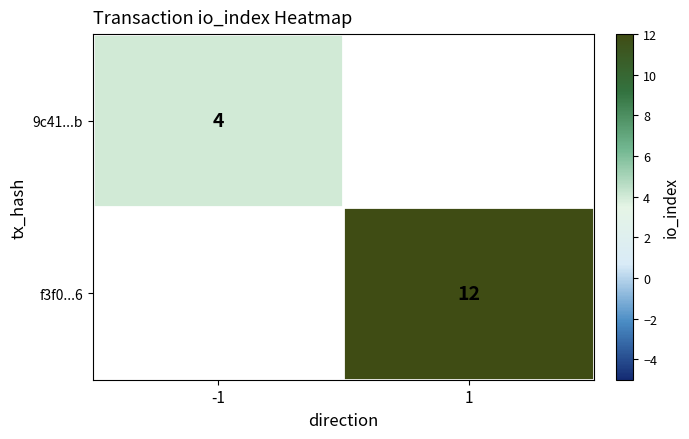

Is it true that f3f0...6 equals 6 at 1?

False